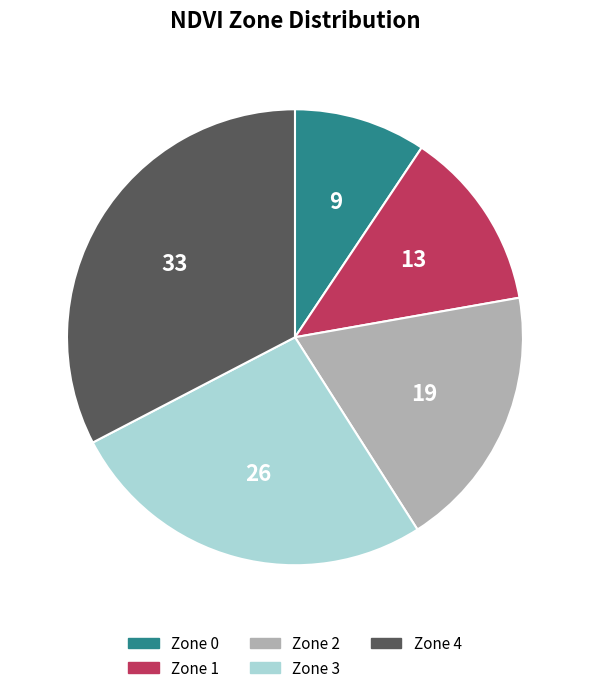

Is Zone 4 the majority of the pie?

No